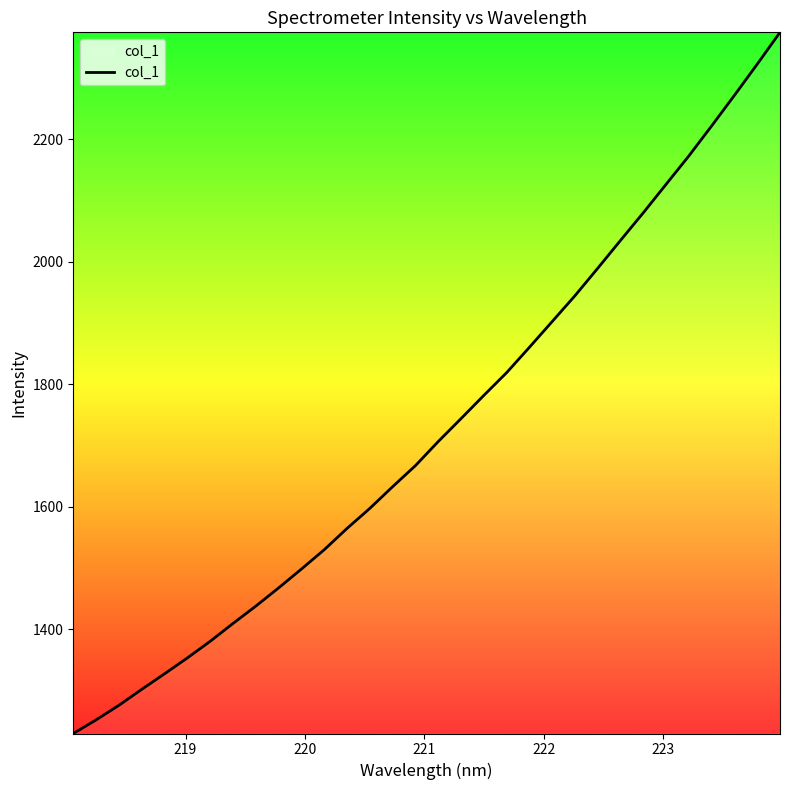

What is the maximum value shown in the chart?

2374.3